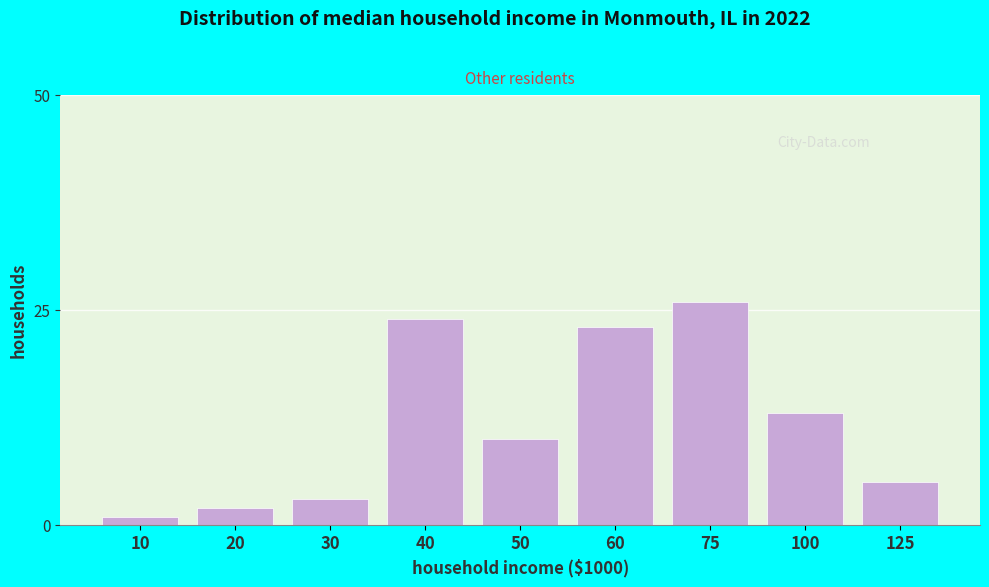

Reading right to left, extract all data points from this chart.

125=5	100=13	75=26	60=23	50=10	40=24	30=3	20=2	10=1